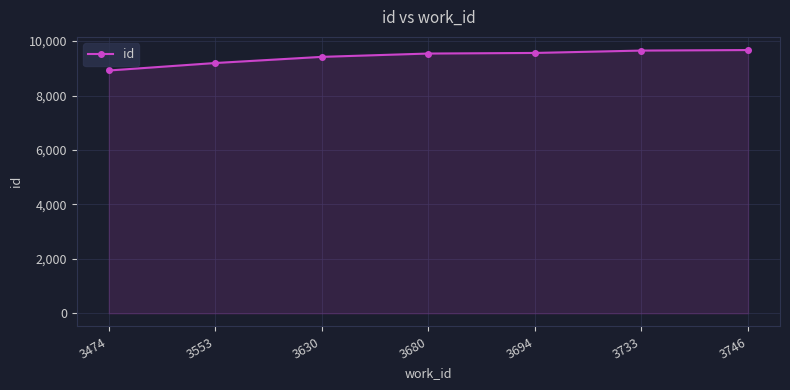

How many data points does each series have?

7